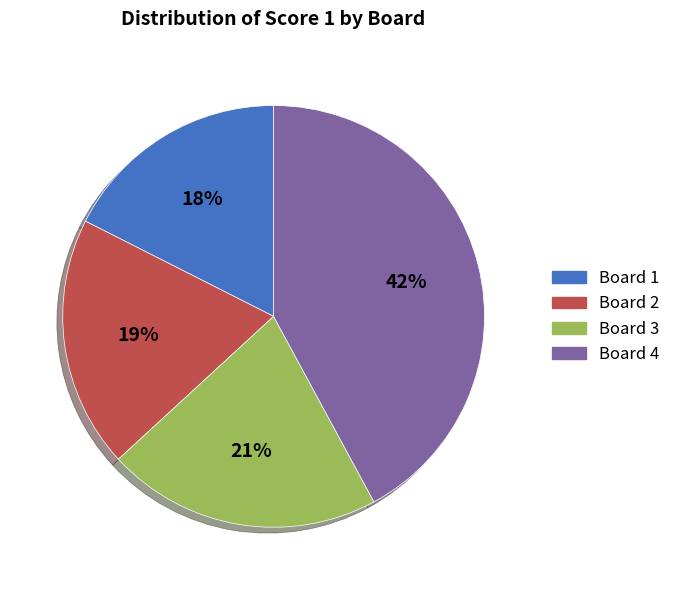

To the nearest percent, what is the average slice percentage?

25%